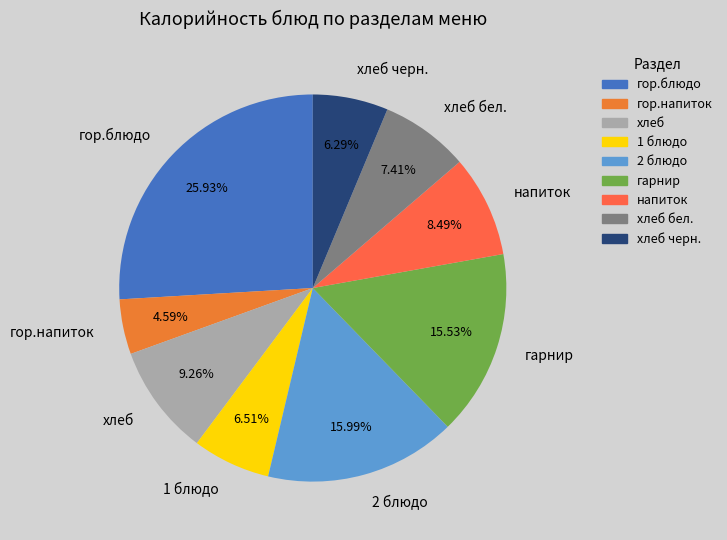

To the nearest percent, what is the difference between the largest and smallest slice percentages?

21%